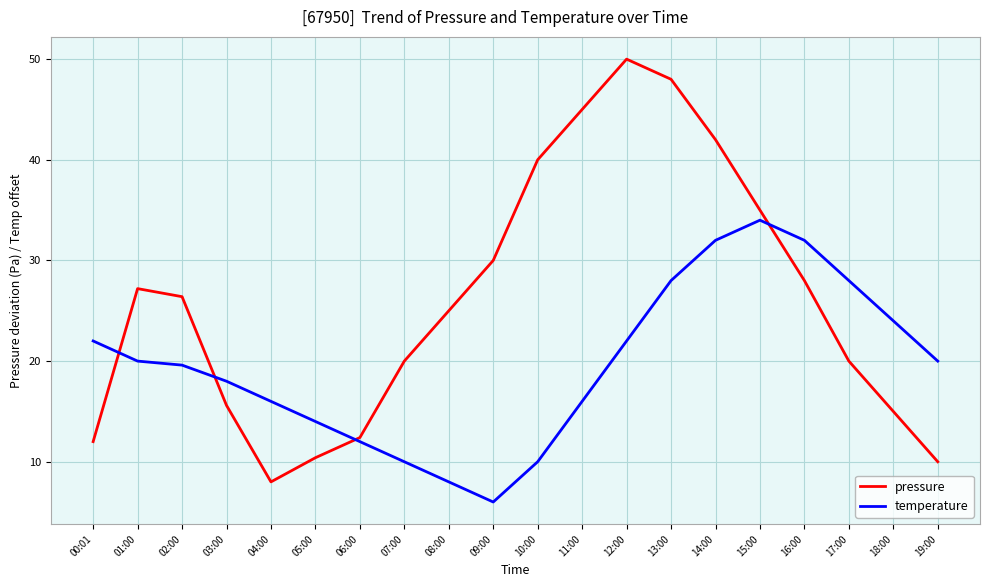

Is this an area chart (filled region under the line)?

No